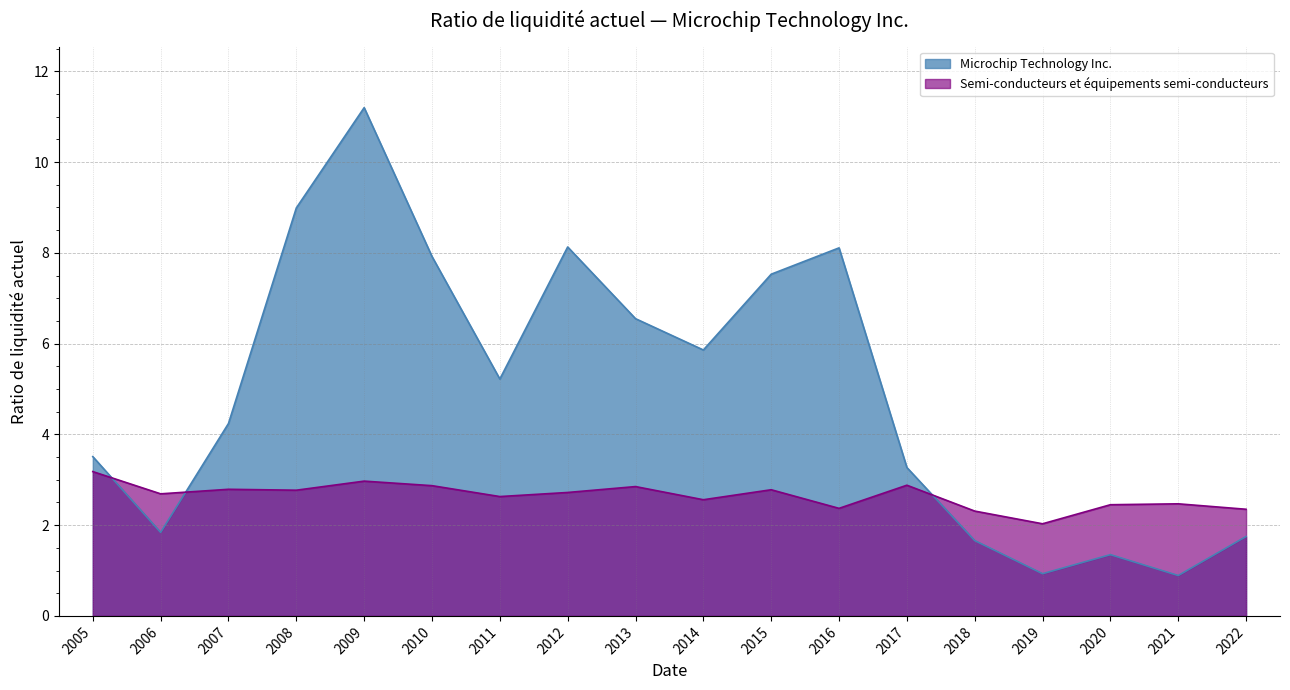

What is the total value across all series at 2008?

11.8